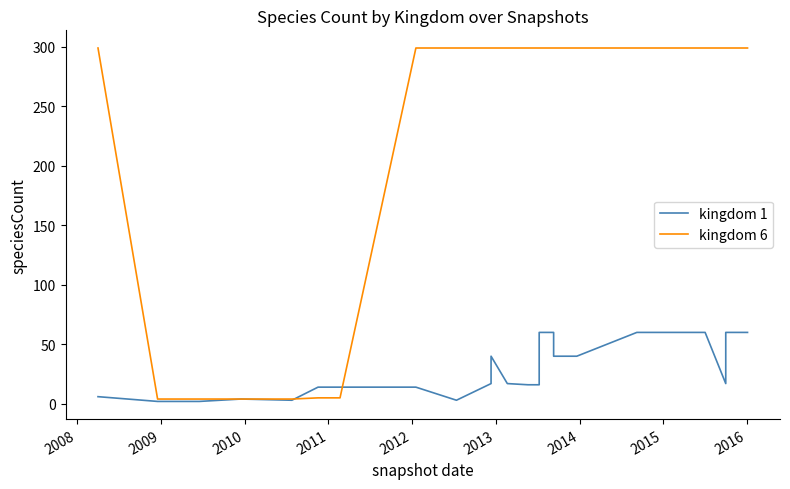

What is the label of the 28th point from the right?

2008